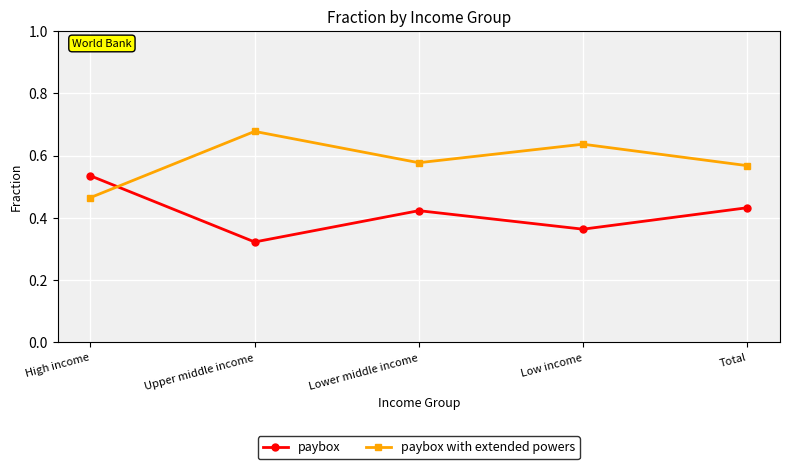

What is the sum of the paybox values at High income and Upper middle income?

0.9